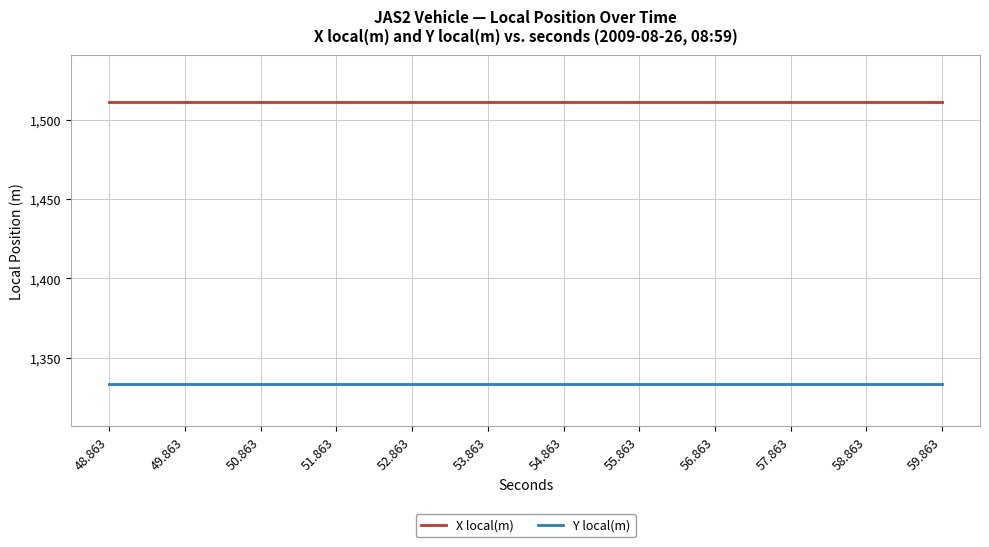

Reading left to right, list all the values displayed in this chart.

X local(m): 48.863=1511.1	49.863=1511.1	50.863=1511.1	51.863=1511.1	52.863=1511.1	53.863=1511.1	54.863=1511.1	55.863=1511.1	56.863=1511.1	57.863=1511.1	58.863=1511.1	59.863=1511.1
Y local(m): 48.863=1333.4	49.863=1333.4	50.863=1333.4	51.863=1333.4	52.863=1333.4	53.863=1333.4	54.863=1333.4	55.863=1333.4	56.863=1333.4	57.863=1333.4	58.863=1333.4	59.863=1333.4